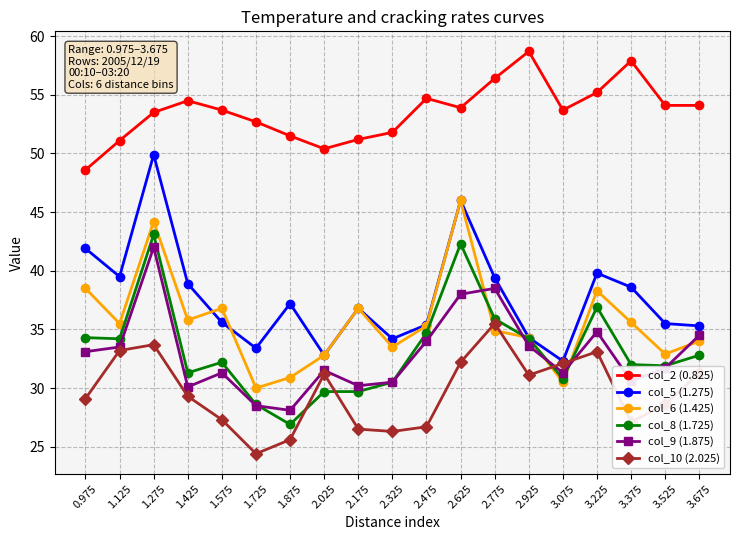

Where is the first local maximum for col_10 (2.025)?

1.275